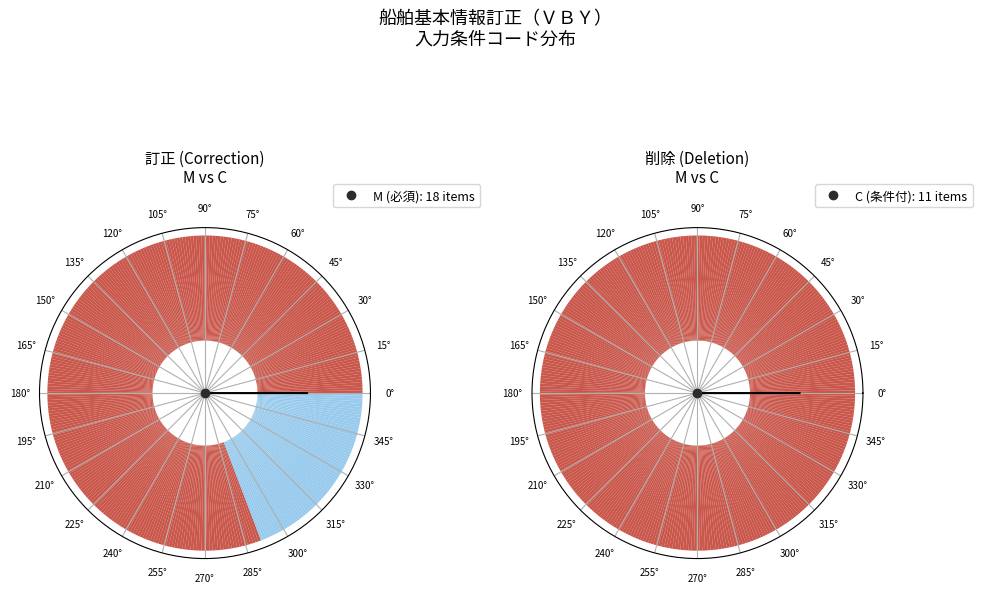

Is it true that C is 24% of the pie?

False